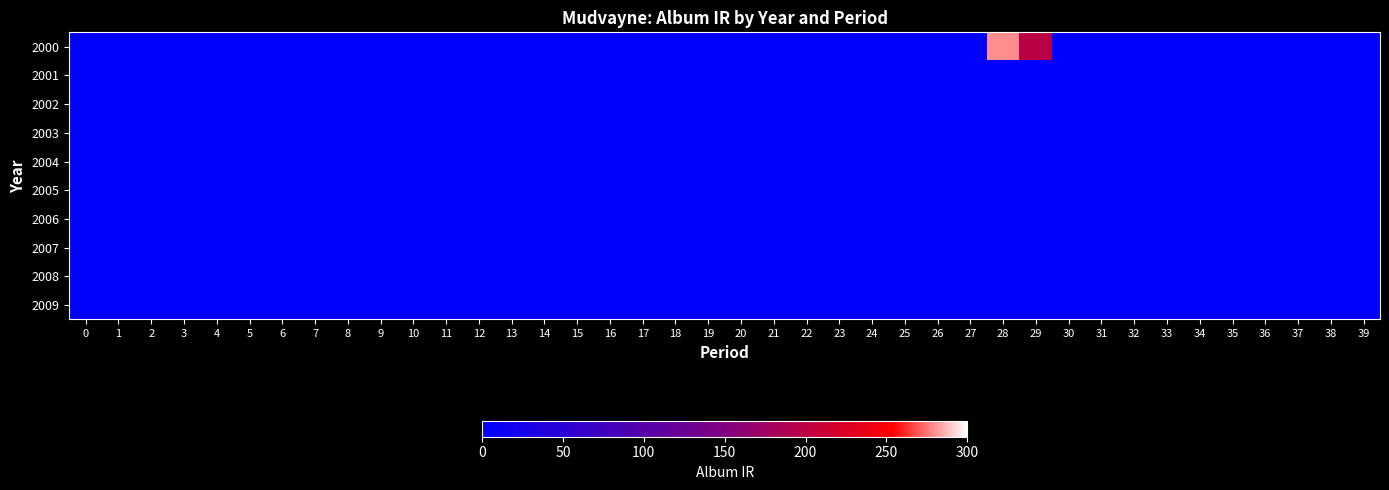

Reading left to right, transcribe all the data shown in this chart.

2000: 0=0.0	1=0.0	2=0.0	3=0.0	4=0.0	5=0.0	6=0.0	7=0.0	8=0.0	9=0.0	10=0.0	11=0.0	12=0.0	13=0.0	14=0.0	15=0.0	16=0.0	17=0.0	18=0.0	19=0.0	20=0.0	21=0.0	22=0.0	23=0.0	24=0.0	25=0.0	26=0.0	27=0.0	28=279.1	29=197.9	30=0.0	31=0.0	32=0.0	33=0.0	34=0.0	35=0.0	36=0.0	37=0.0	38=0.0	39=0.0
2001: 0=0.0	1=0.0	2=0.0	3=0.0	4=0.0	5=0.0	6=0.0	7=0.0	8=0.0	9=0.0	10=0.0	11=0.0	12=0.0	13=0.0	14=0.0	15=0.0	16=0.0	17=0.0	18=0.0	19=0.0	20=0.0	21=0.0	22=0.0	23=0.0	24=0.0	25=0.0	26=0.0	27=0.0	28=0.0	29=0.0	30=0.0	31=0.0	32=0.0	33=0.0	34=0.0	35=0.0	36=0.0	37=0.0	38=0.0	39=0.0
2002: 0=0.0	1=0.0	2=0.0	3=0.0	4=0.0	5=0.0	6=0.0	7=0.0	8=0.0	9=0.0	10=0.0	11=0.0	12=0.0	13=0.0	14=0.0	15=0.0	16=0.0	17=0.0	18=0.0	19=0.0	20=0.0	21=0.0	22=0.0	23=0.0	24=0.0	25=0.0	26=0.0	27=0.0	28=0.0	29=0.0	30=0.0	31=0.0	32=0.0	33=0.0	34=0.0	35=0.0	36=0.0	37=0.0	38=0.0	39=0.0
2003: 0=0.0	1=0.0	2=0.0	3=0.0	4=0.0	5=0.0	6=0.0	7=0.0	8=0.0	9=0.0	10=0.0	11=0.0	12=0.0	13=0.0	14=0.0	15=0.0	16=0.0	17=0.0	18=0.0	19=0.0	20=0.0	21=0.0	22=0.0	23=0.0	24=0.0	25=0.0	26=0.0	27=0.0	28=0.0	29=0.0	30=0.0	31=0.0	32=0.0	33=0.0	34=0.0	35=0.0	36=0.0	37=0.0	38=0.0	39=0.0
2004: 0=0.0	1=0.0	2=0.0	3=0.0	4=0.0	5=0.0	6=0.0	7=0.0	8=0.0	9=0.0	10=0.0	11=0.0	12=0.0	13=0.0	14=0.0	15=0.0	16=0.0	17=0.0	18=0.0	19=0.0	20=0.0	21=0.0	22=0.0	23=0.0	24=0.0	25=0.0	26=0.0	27=0.0	28=0.0	29=0.0	30=0.0	31=0.0	32=0.0	33=0.0	34=0.0	35=0.0	36=0.0	37=0.0	38=0.0	39=0.0
2005: 0=0.0	1=0.0	2=0.0	3=0.0	4=0.0	5=0.0	6=0.0	7=0.0	8=0.0	9=0.0	10=0.0	11=0.0	12=0.0	13=0.0	14=0.0	15=0.0	16=0.0	17=0.0	18=0.0	19=0.0	20=0.0	21=0.0	22=0.0	23=0.0	24=0.0	25=0.0	26=0.0	27=0.0	28=0.0	29=0.0	30=0.0	31=0.0	32=0.0	33=0.0	34=0.0	35=0.0	36=0.0	37=0.0	38=0.0	39=0.0
2006: 0=0.0	1=0.0	2=0.0	3=0.0	4=0.0	5=0.0	6=0.0	7=0.0	8=0.0	9=0.0	10=0.0	11=0.0	12=0.0	13=0.0	14=0.0	15=0.0	16=0.0	17=0.0	18=0.0	19=0.0	20=0.0	21=0.0	22=0.0	23=0.0	24=0.0	25=0.0	26=0.0	27=0.0	28=0.0	29=0.0	30=0.0	31=0.0	32=0.0	33=0.0	34=0.0	35=0.0	36=0.0	37=0.0	38=0.0	39=0.0
2007: 0=0.0	1=0.0	2=0.0	3=0.0	4=0.0	5=0.0	6=0.0	7=0.0	8=0.0	9=0.0	10=0.0	11=0.0	12=0.0	13=0.0	14=0.0	15=0.0	16=0.0	17=0.0	18=0.0	19=0.0	20=0.0	21=0.0	22=0.0	23=0.0	24=0.0	25=0.0	26=0.0	27=0.0	28=0.0	29=0.0	30=0.0	31=0.0	32=0.0	33=0.0	34=0.0	35=0.0	36=0.0	37=0.0	38=0.0	39=0.0
2008: 0=0.0	1=0.0	2=0.0	3=0.0	4=0.0	5=0.0	6=0.0	7=0.0	8=0.0	9=0.0	10=0.0	11=0.0	12=0.0	13=0.0	14=0.0	15=0.0	16=0.0	17=0.0	18=0.0	19=0.0	20=0.0	21=0.0	22=0.0	23=0.0	24=0.0	25=0.0	26=0.0	27=0.0	28=0.0	29=0.0	30=0.0	31=0.0	32=0.0	33=0.0	34=0.0	35=0.0	36=0.0	37=0.0	38=0.0	39=0.0
2009: 0=0.0	1=0.0	2=0.0	3=0.0	4=0.0	5=0.0	6=0.0	7=0.0	8=0.0	9=0.0	10=0.0	11=0.0	12=0.0	13=0.0	14=0.0	15=0.0	16=0.0	17=0.0	18=0.0	19=0.0	20=0.0	21=0.0	22=0.0	23=0.0	24=0.0	25=0.0	26=0.0	27=0.0	28=0.0	29=0.0	30=0.0	31=0.0	32=0.0	33=0.0	34=0.0	35=0.0	36=0.0	37=0.0	38=0.0	39=0.0